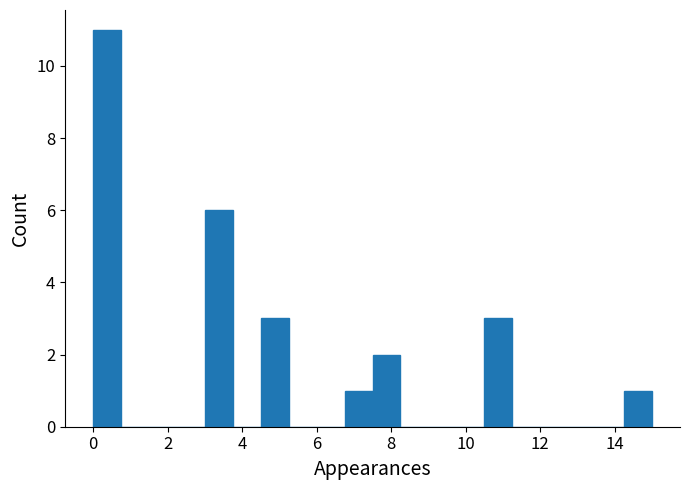

Read against the x-axis, roughly where is the centre of the tallest bar?

0.4